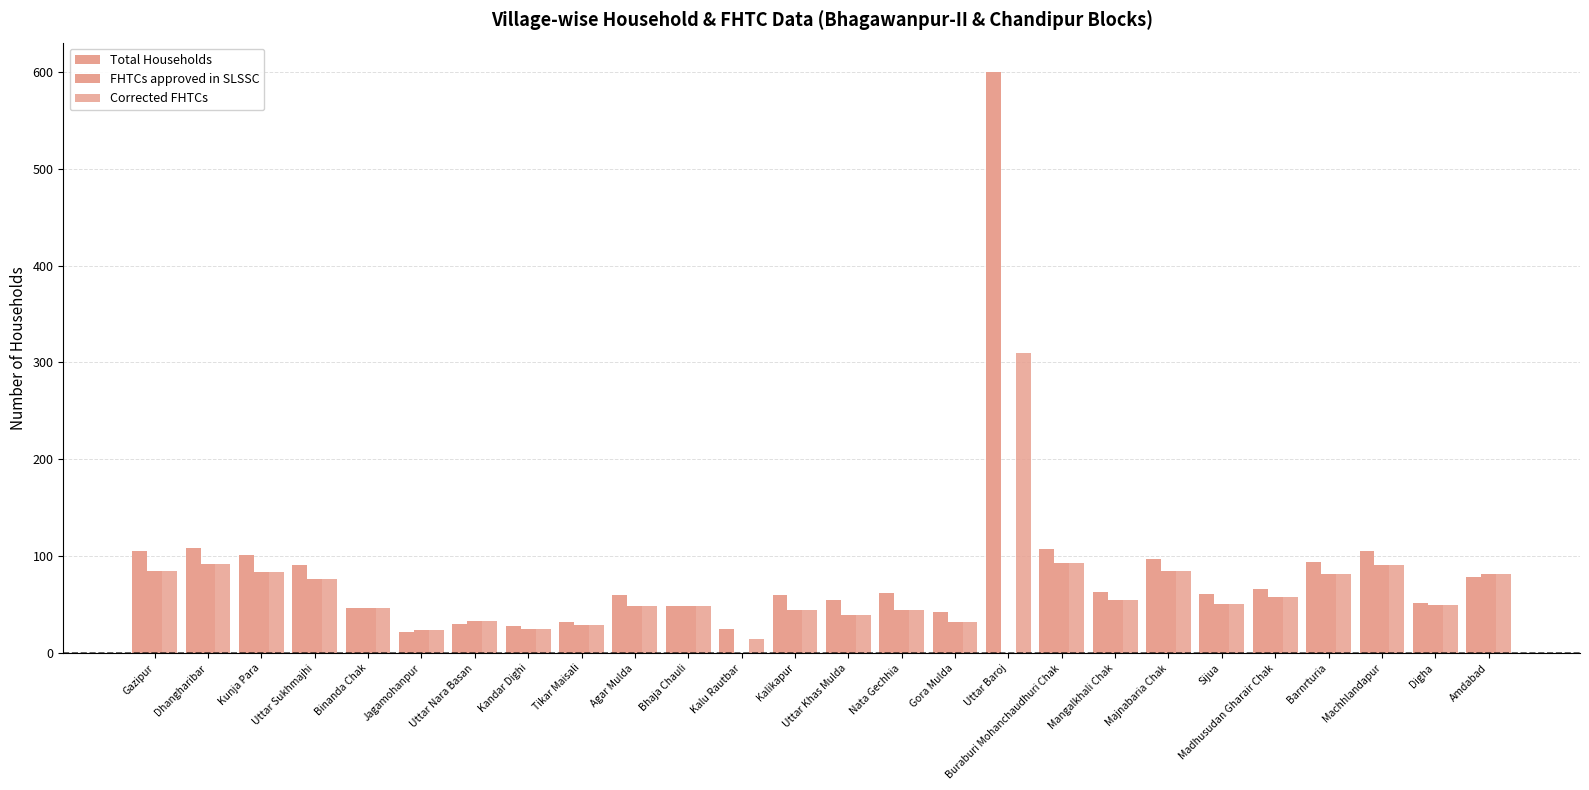

What is the maximum value shown in the chart?

600